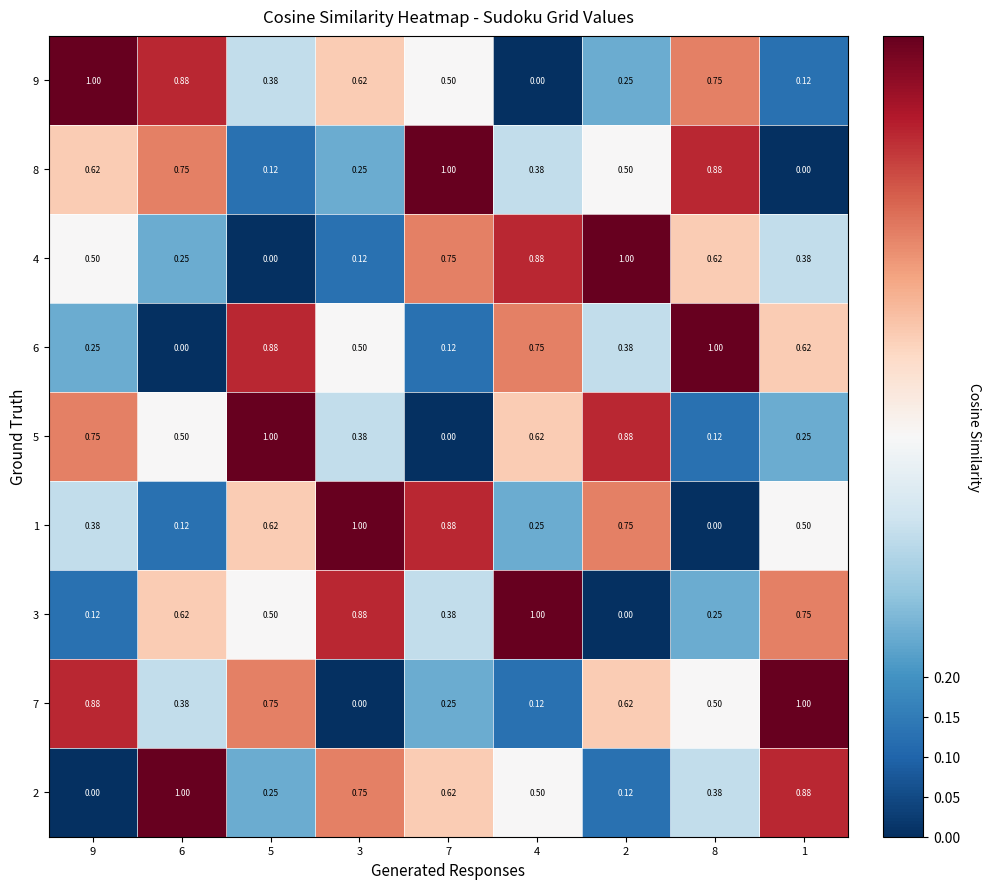

Is the value of 3 at 4 greater than the value of 2 at 3?

Yes